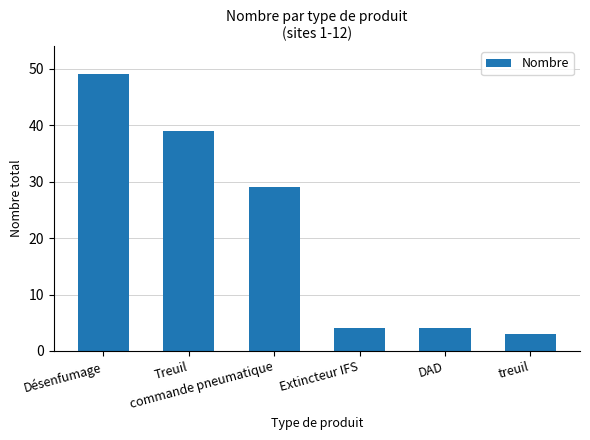

What is the greatest value displayed?

49